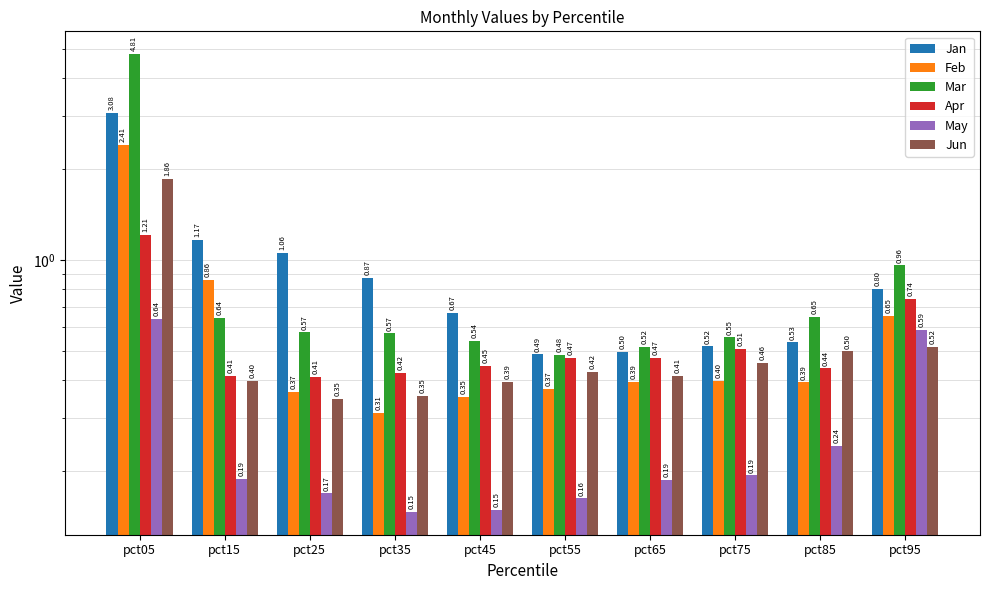

What is the value of the Jan bar at the 9th from the left?

0.5